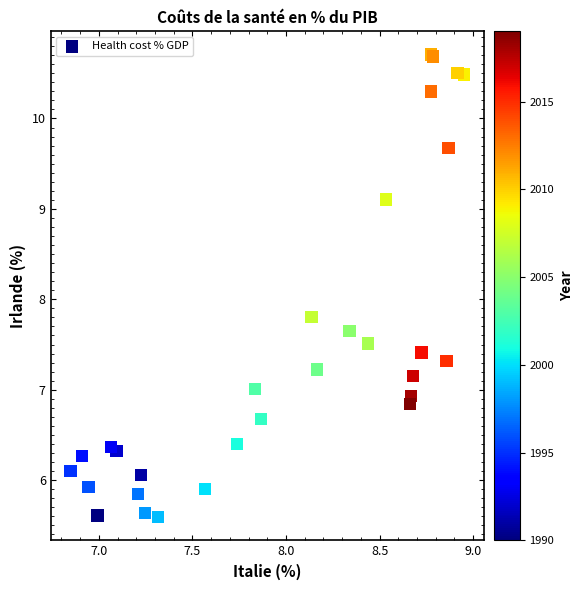

What Y value in the scatter plot is closest to 8?

7.8